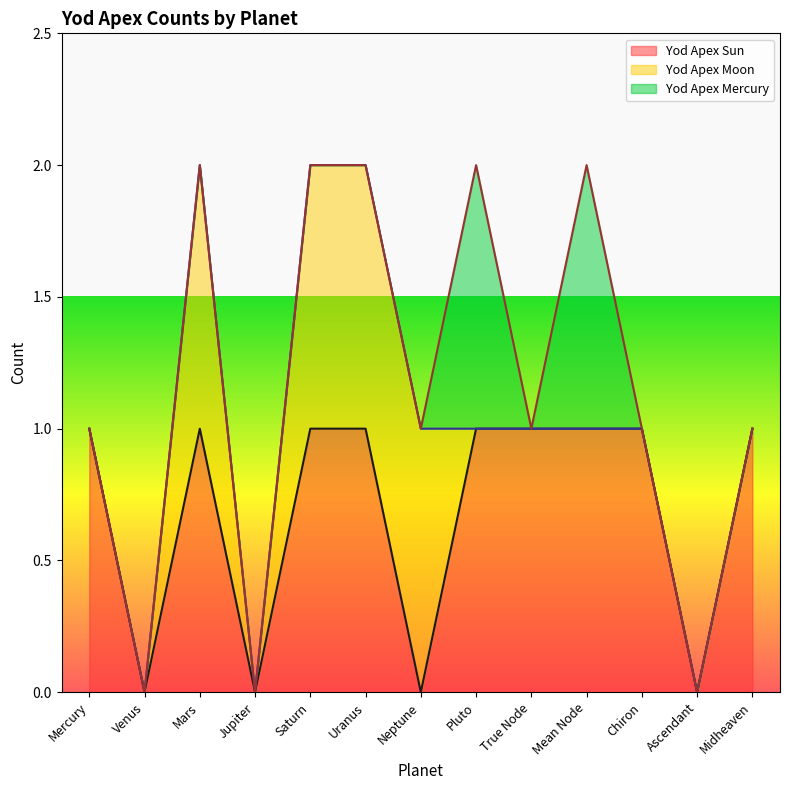

True or false: Yod Apex Mercury and Yod Apex Sun intersect in this chart.

False